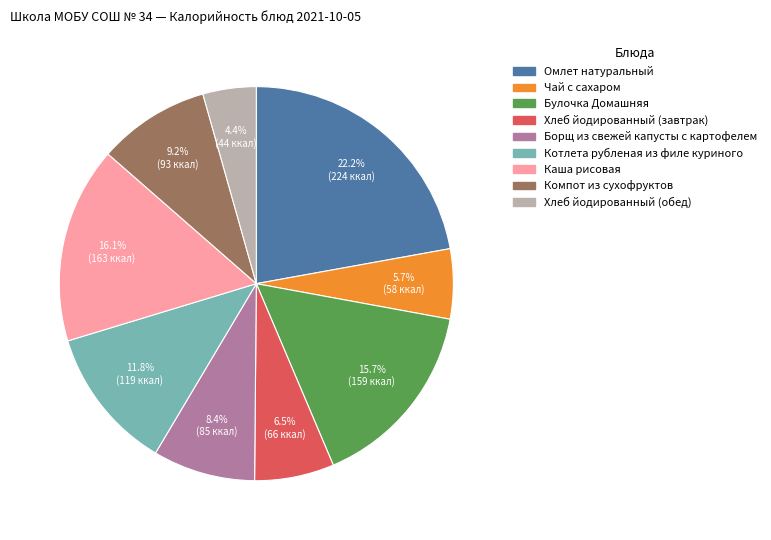

Is it true that Омлет натуральный is 22% of the pie?

True